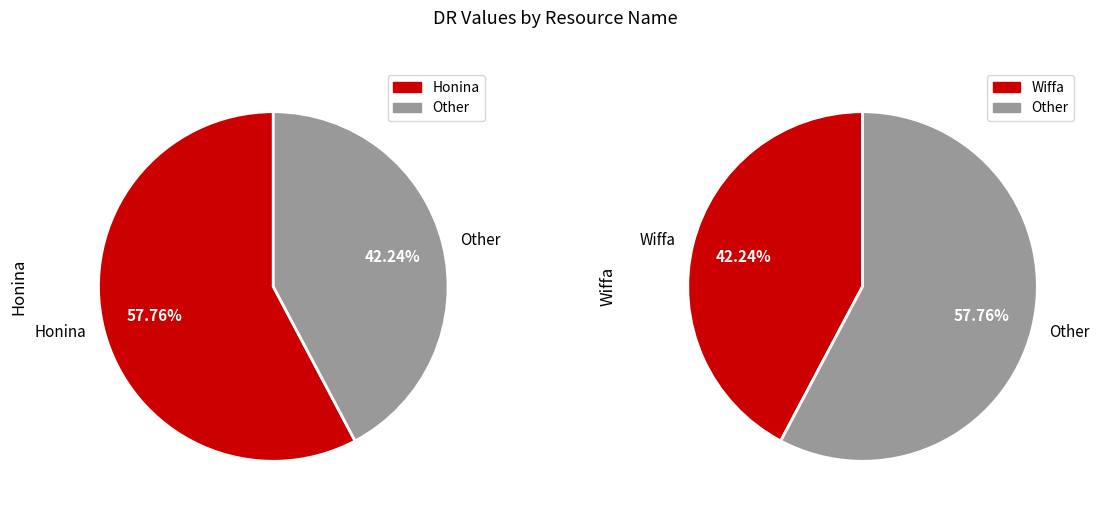

To the nearest percent, what percentage of the pie is Wiffa?

42%